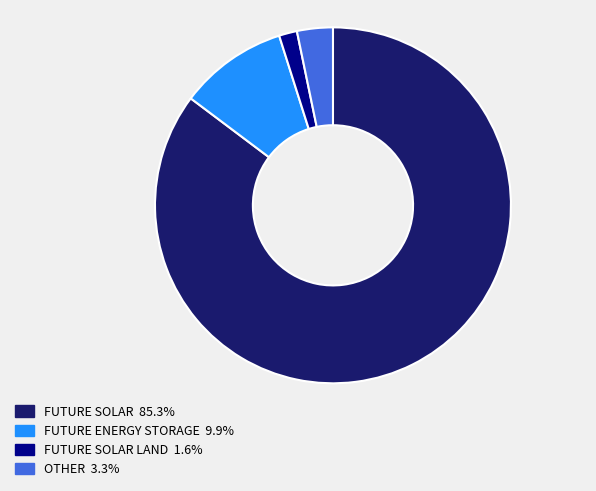

Is there any slice that represents more than half of the pie?

Yes